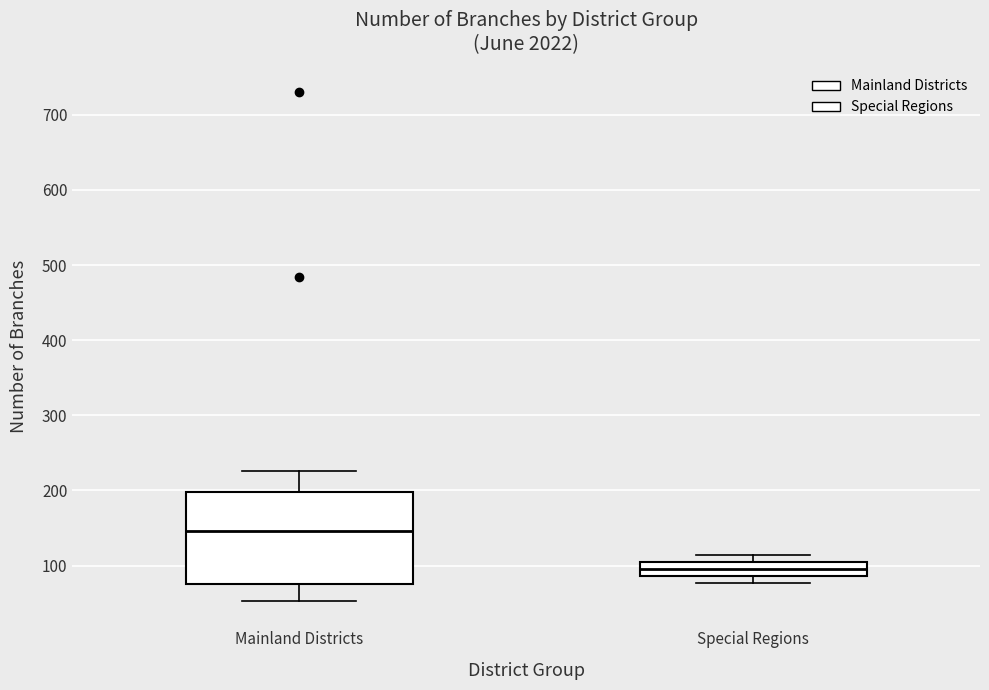

Reading left to right, transcribe this box plot: for each box, give where its median line is, the range the box spans, and where its two whiskers end, as read against the y-axis. The values are not printed on the chart, so give them approximately, as read against the axis.

Mainland Districts: median 150, box 80 to 200, whiskers 50 to 230
Special Regions: median 100 (inside the box), box 90 to 100, whiskers 80 to 110